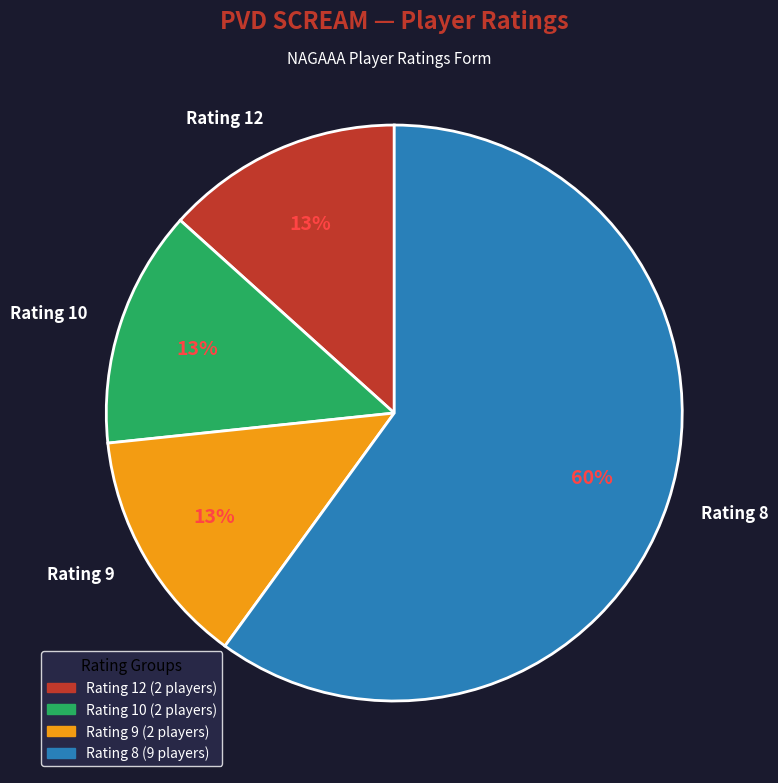

Combined, do Rating 8 and Rating 10 account for over 50%?

Yes